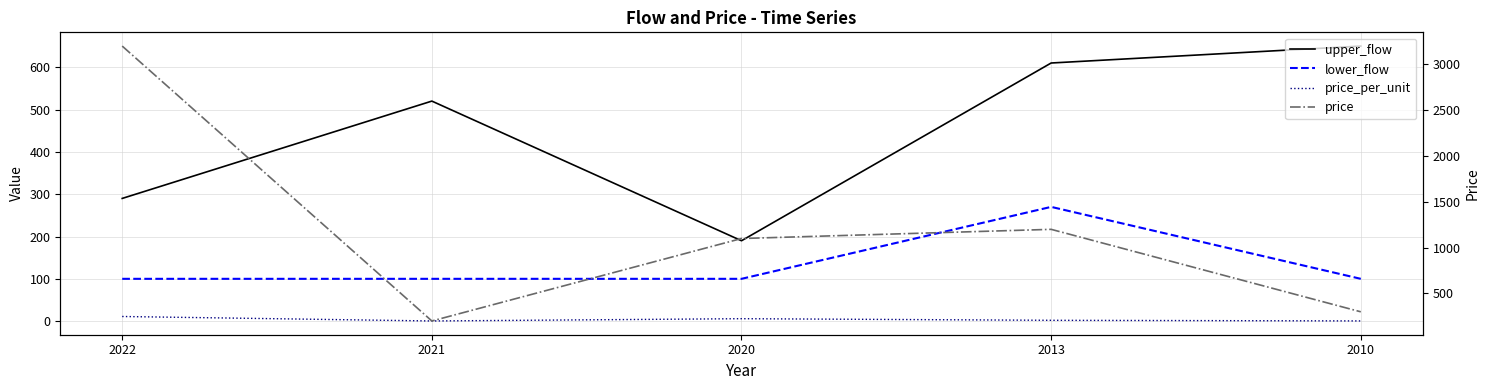

True or false: upper_flow and price_per_unit cross at least once.

False